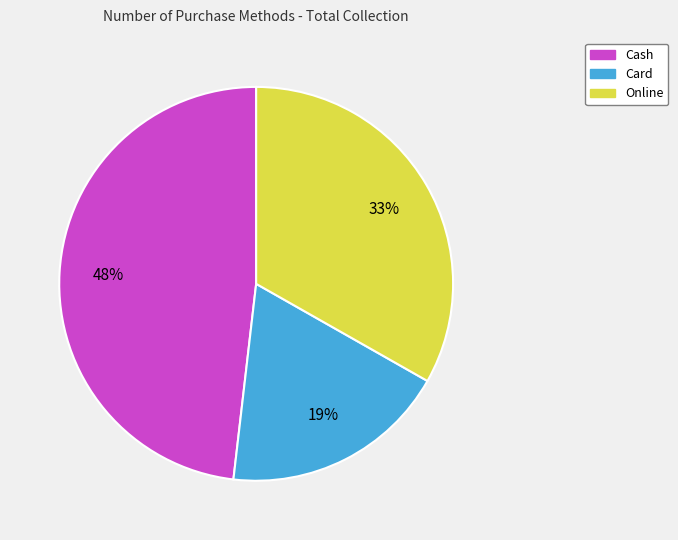

To the nearest percent, what is the difference between the Online and Cash slice percentages?

15%